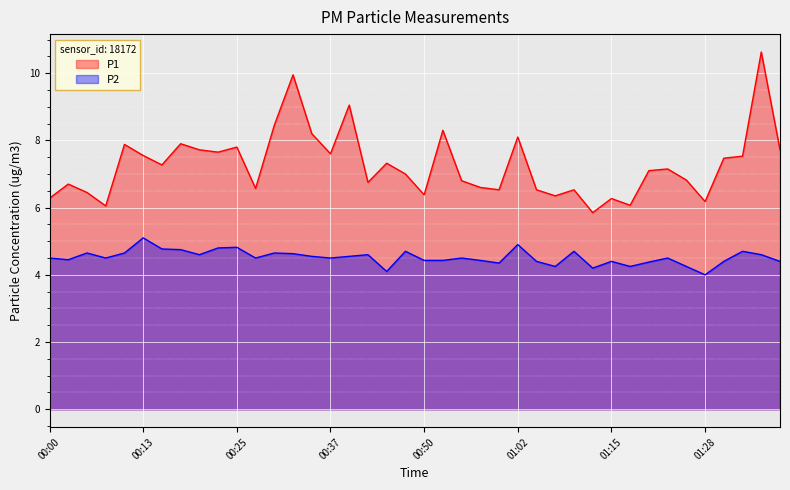

Reading left to right, list all the values displayed in this chart.

P1: 00:00=6.3	00:03=6.7	00:05=6.5	00:08=6.0	00:10=7.9	00:13=7.5	00:15=7.3	00:17=7.9	00:20=7.7	00:22=7.7	00:25=7.8	00:27=6.6	00:30=8.4	00:32=9.9	00:35=8.2	00:37=7.6	00:40=9.1	00:42=6.8	00:45=7.3	00:47=7.0	00:50=6.4	00:52=8.3	00:55=6.8	00:57=6.6	01:00=6.5	01:02=8.1	01:05=6.5	01:07=6.3	01:10=6.5	01:12=5.8	01:15=6.3	01:17=6.1	01:20=7.1	01:22=7.2	01:25=6.8	01:28=6.2	01:31=7.5	01:34=7.5	01:36=10.6	01:39=7.7
P2: 00:00=4.5	00:03=4.5	00:05=4.7	00:08=4.5	00:10=4.7	00:13=5.1	00:15=4.8	00:17=4.8	00:20=4.6	00:22=4.8	00:25=4.8	00:27=4.5	00:30=4.7	00:32=4.6	00:35=4.5	00:37=4.5	00:40=4.5	00:42=4.6	00:45=4.1	00:47=4.7	00:50=4.4	00:52=4.4	00:55=4.5	00:57=4.4	01:00=4.3	01:02=4.9	01:05=4.4	01:07=4.2	01:10=4.7	01:12=4.2	01:15=4.4	01:17=4.2	01:20=4.4	01:22=4.5	01:25=4.2	01:28=4.0	01:31=4.4	01:34=4.7	01:36=4.6	01:39=4.4